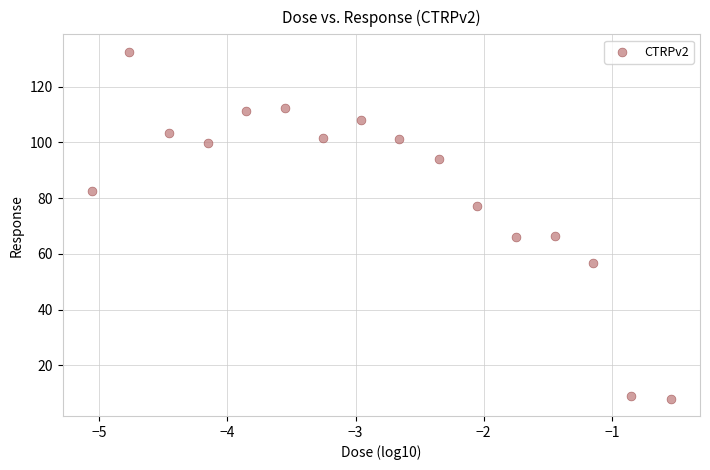

What is the range of X values (max minus min)?

4.5